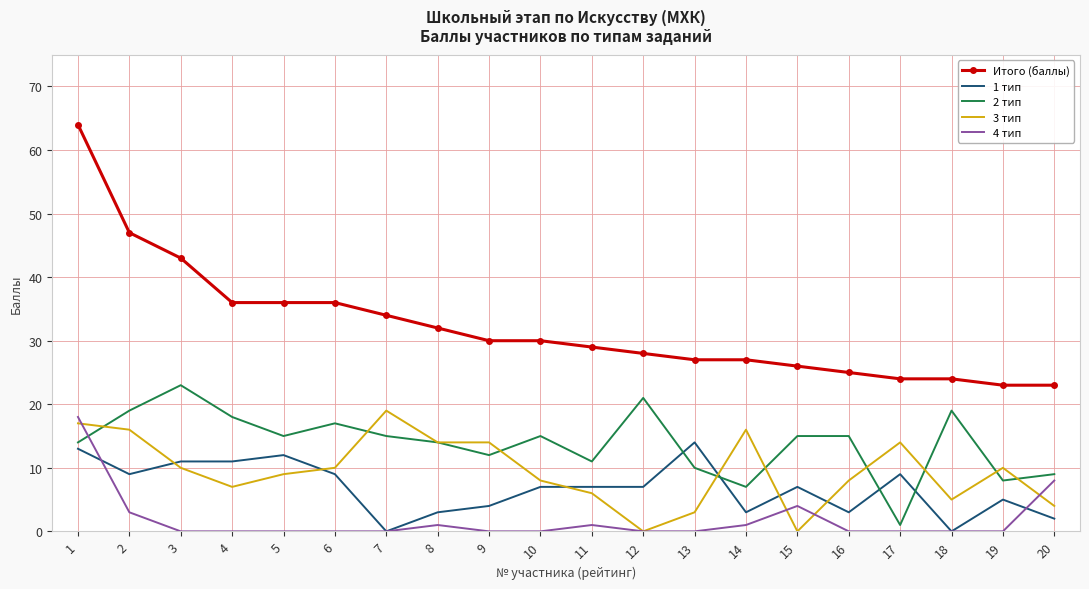

True or false: Итого (баллы) and 1 тип cross at least once.

False